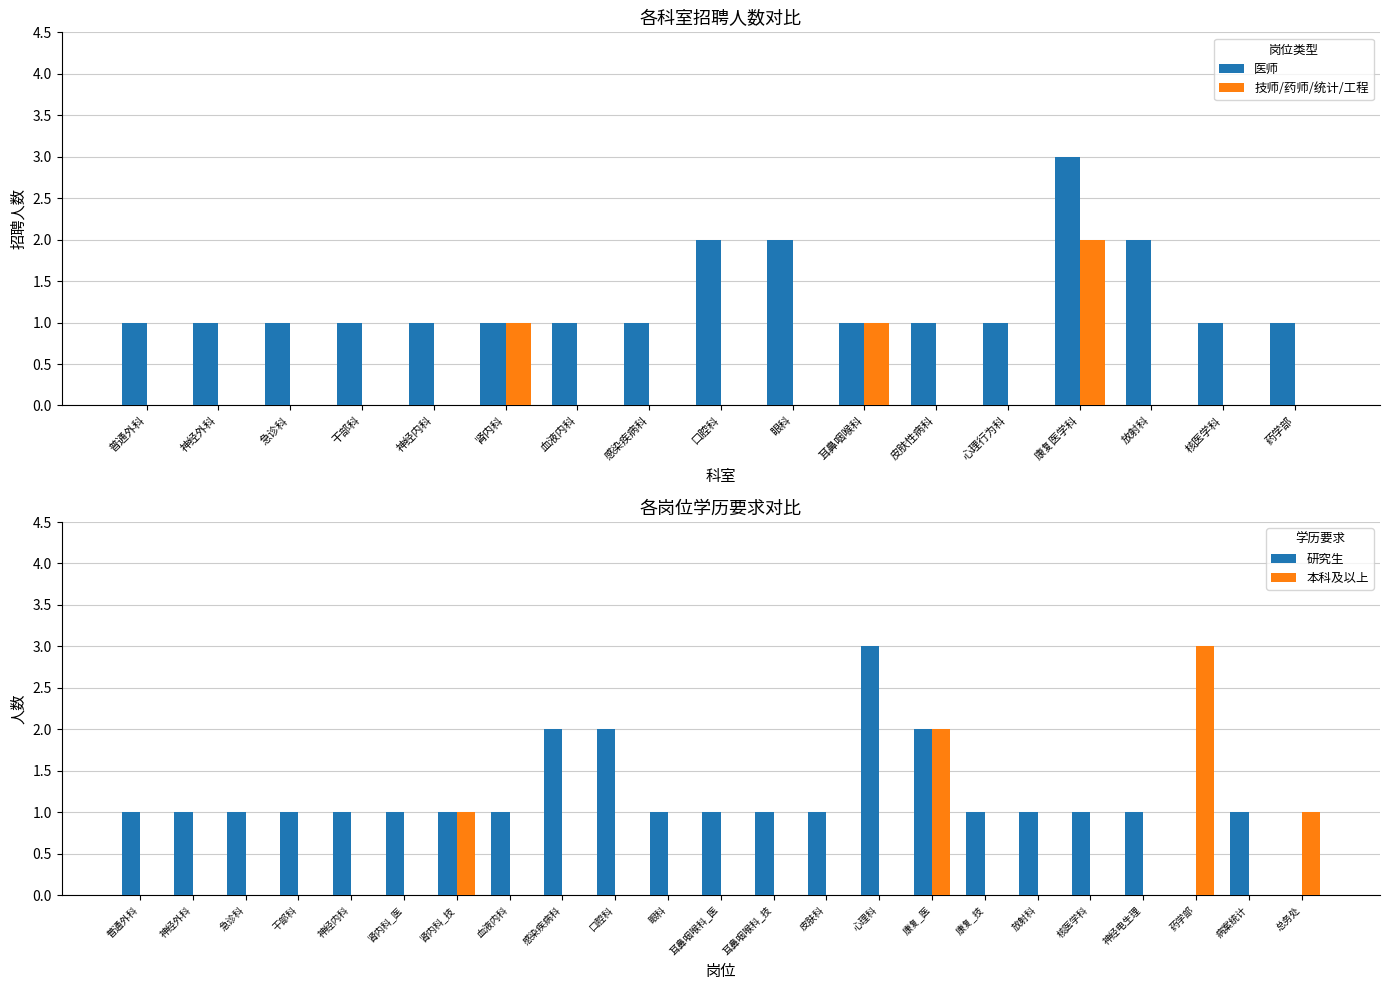

At which label does 技师/药师/统计/工程 reach its minimum?

普通外科